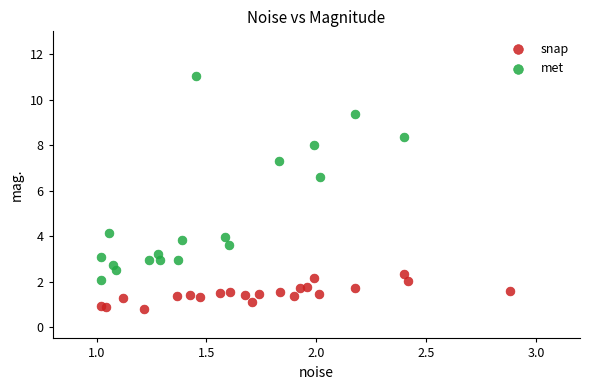

Which series contains the lowest Y value?

snap